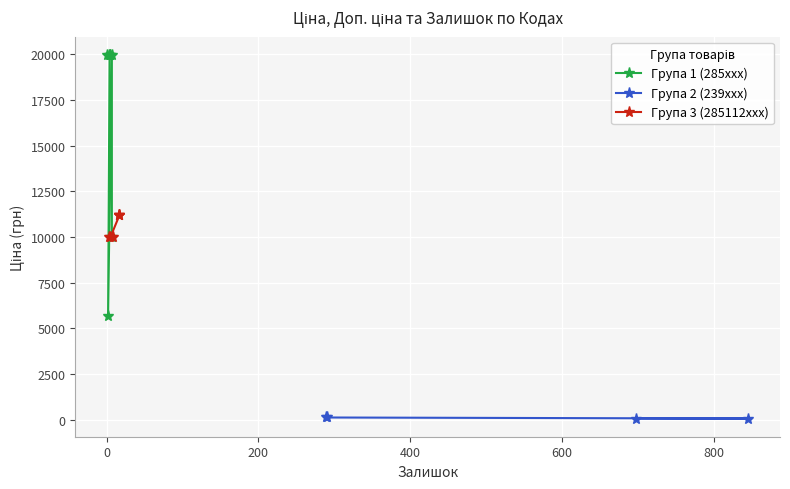

True or false: Доп. ціна has more than 1 points higher than both neighbors.

False